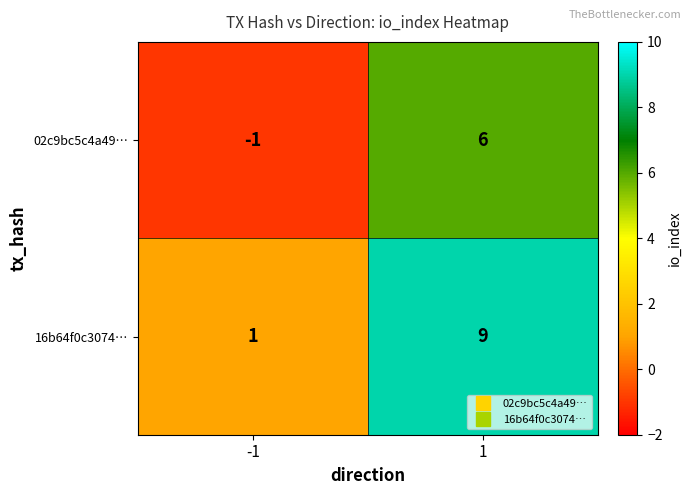

Count the number of categories in the chart.

2